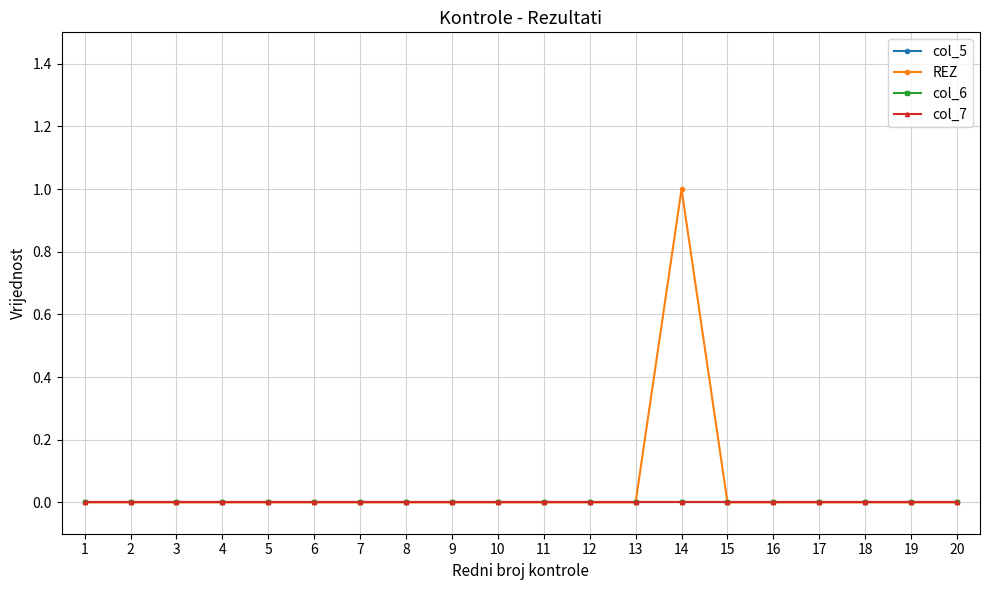

Is this an area chart (filled region under the line)?

No